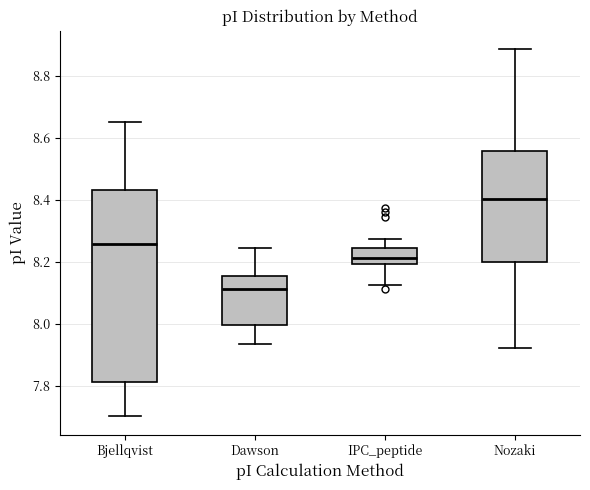

Where does the lower whisker of the box for Bjellqvist end on the y-axis? The values are not printed on the chart, so give them approximately, as read against the axis.

7.70